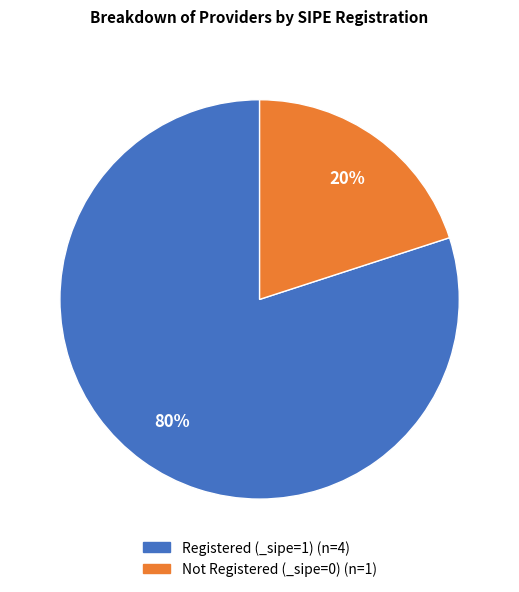

To the nearest percent, what is the average slice percentage?

50%